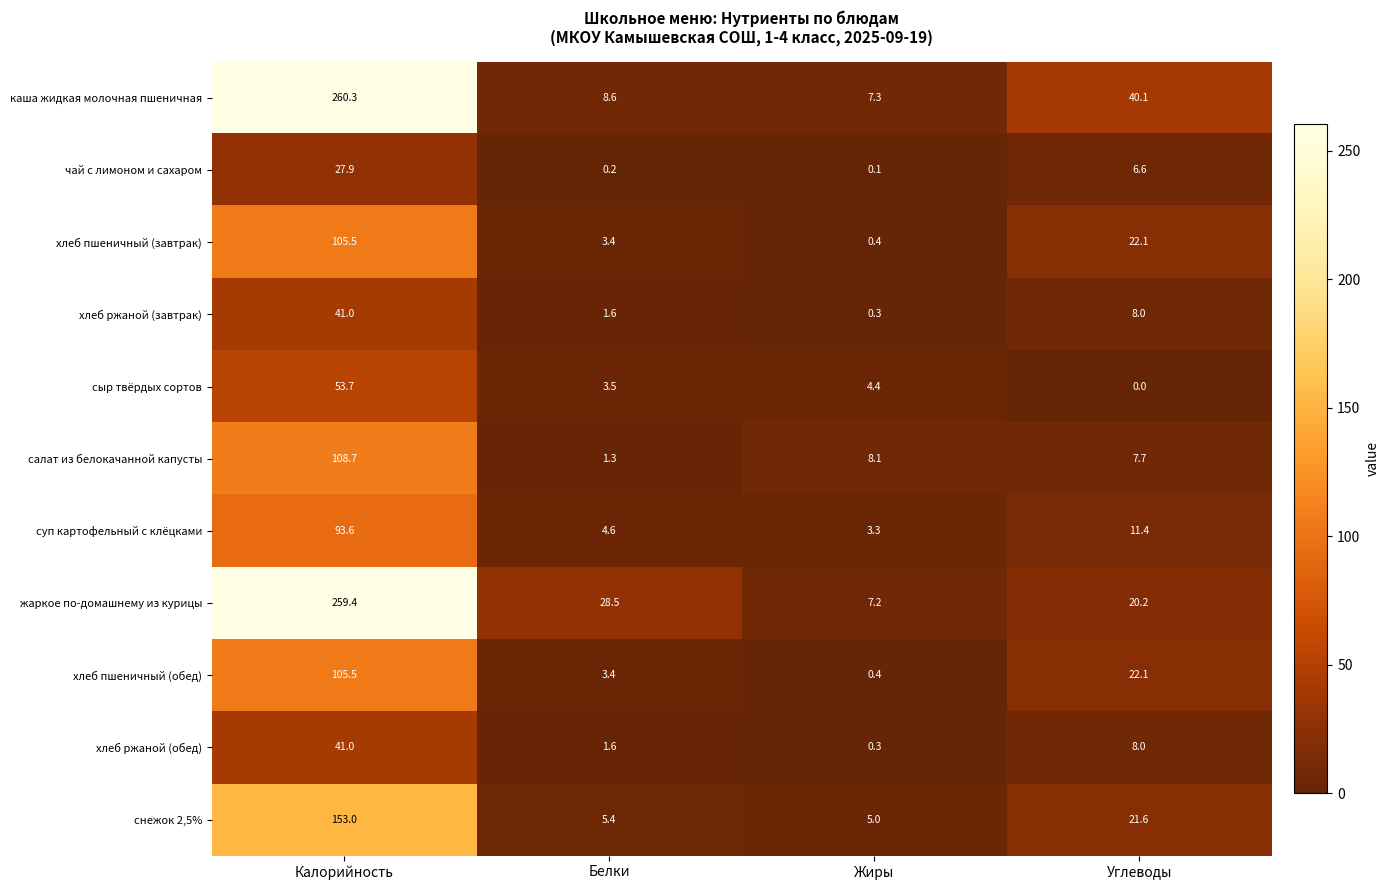

What is the difference between the maximum and minimum values in the сыр твёрдых сортов series?

53.7